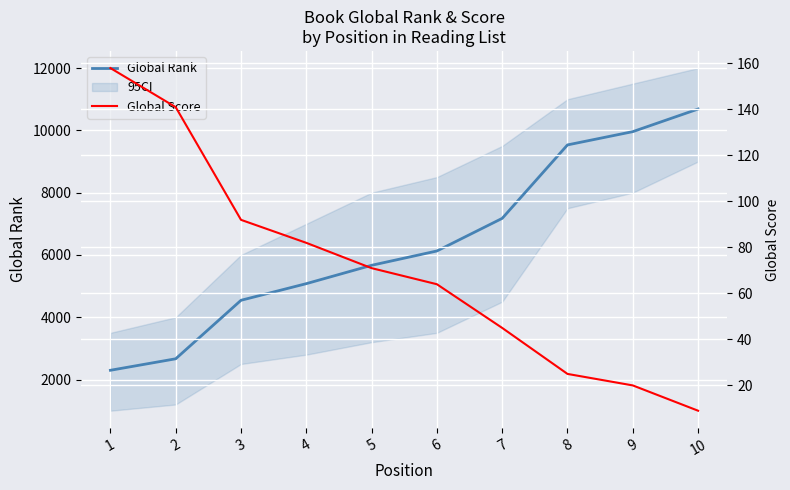

True or false: Global Score and Global Rank cross at least once.

False